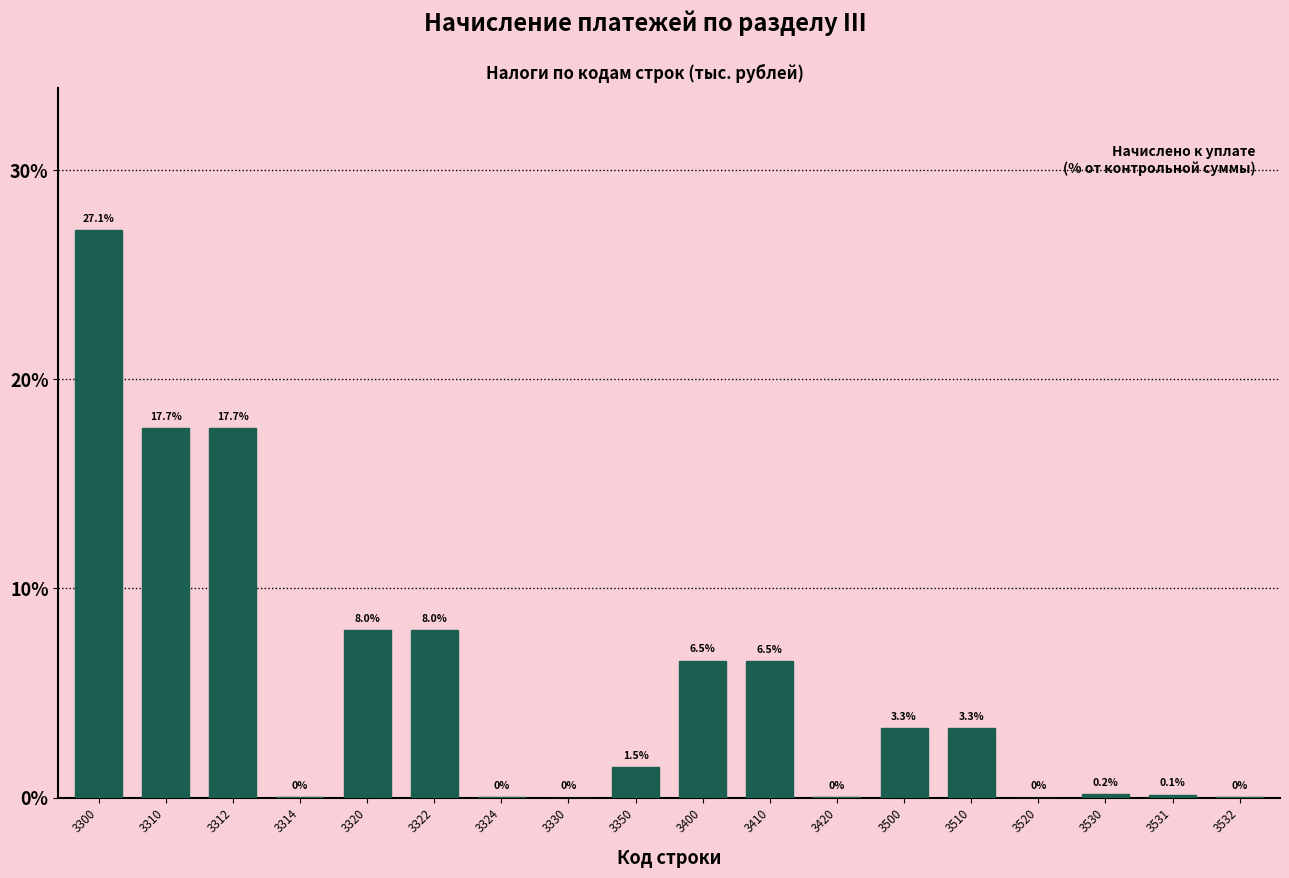

What is the approximate value at 3322?

8.0